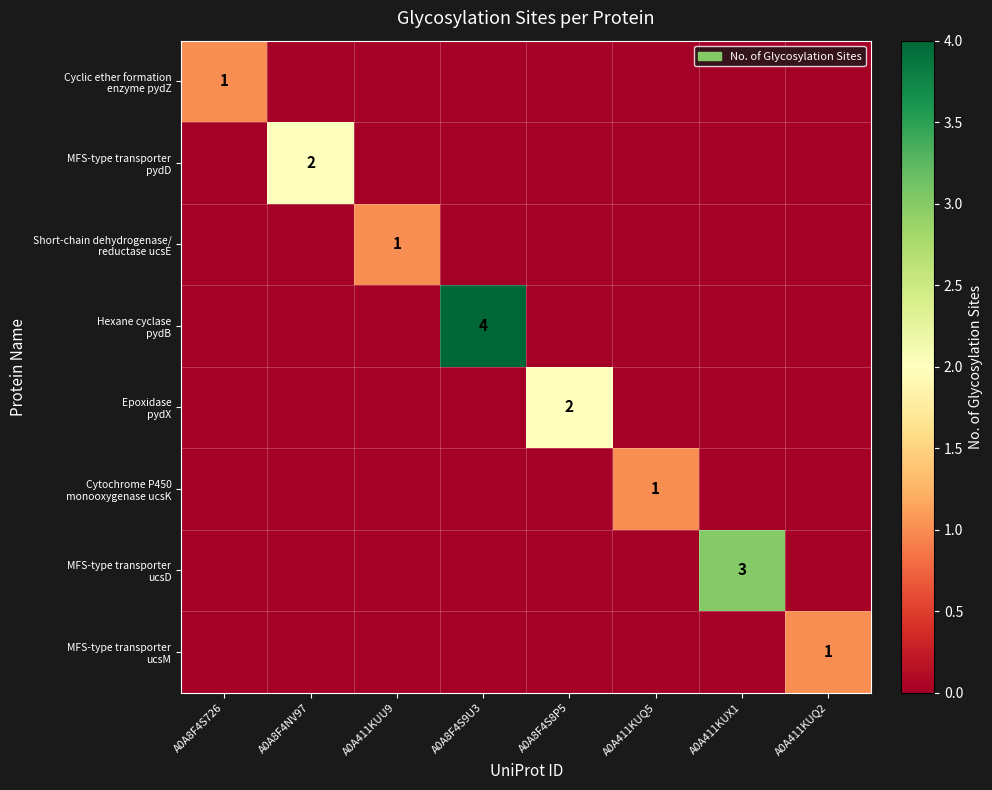

At which category does the chart reach its peak across all series?

A0A8F4S9U3